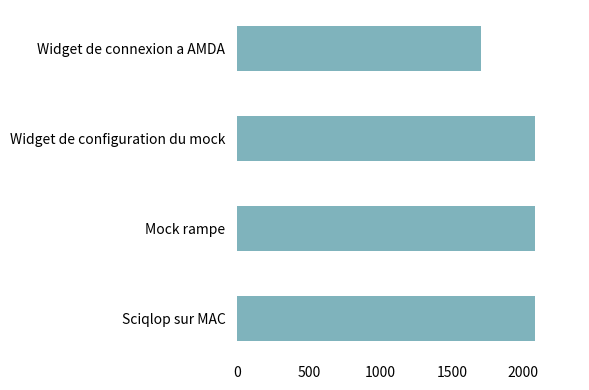

What is the sum of all values?

7952